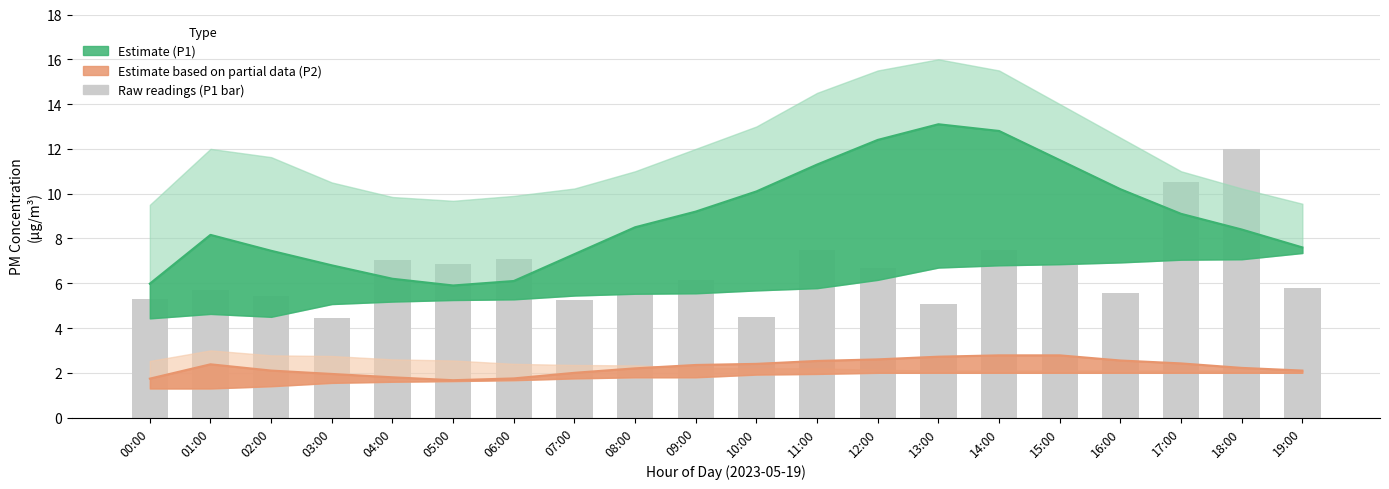

What is the sum of all P1 (raw readings) values?

130.6